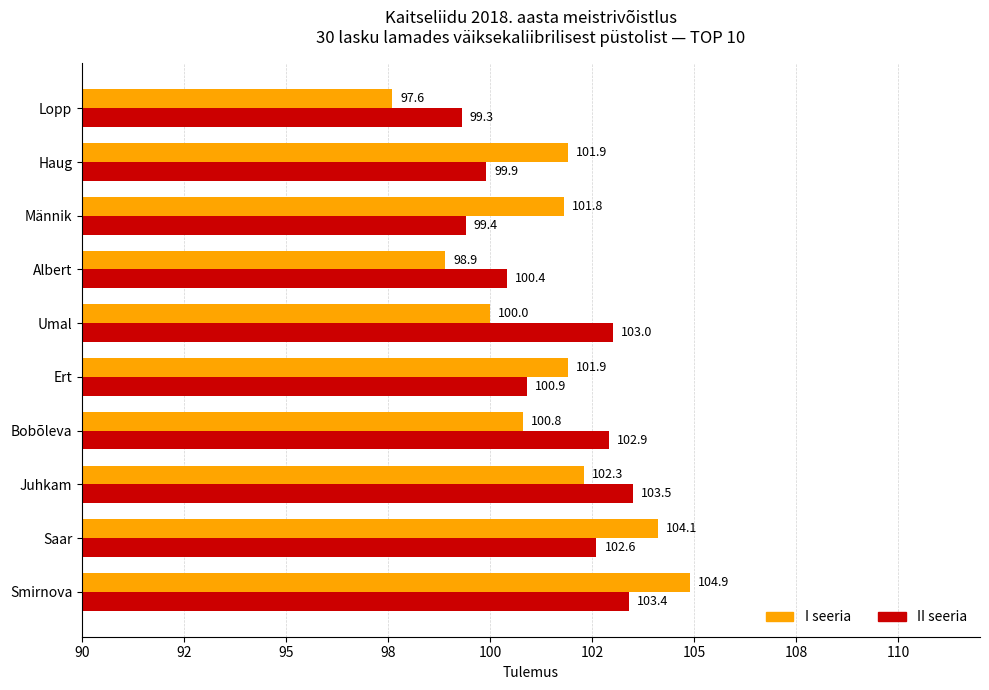

What are all the series names shown in the legend?

I seeria, II seeria